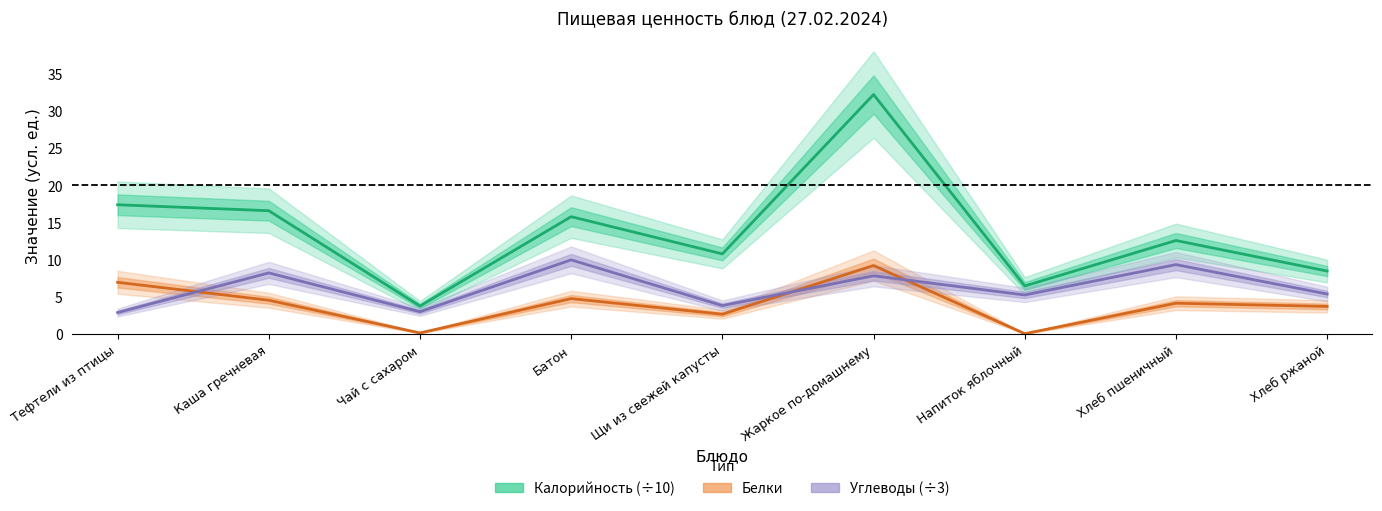

Reading right to left, what are all the values shown in this chart?

Калорийность (÷10): Хлеб ржаной=8.5	Хлеб пшеничный=12.6	Напиток яблочный=6.5	Жаркое по-домашнему=32.2	Щи из свежей капусты=10.8	Батон=15.8	Чай с сахаром=3.8	Каша гречневая=16.6	Тефтели из птицы=17.4
Белки: Хлеб ржаной=3.8	Хлеб пшеничный=4.2	Напиток яблочный=0.1	Жаркое по-домашнему=9.2	Щи из свежей капусты=2.7	Батон=4.8	Чай с сахаром=0.2	Каша гречневая=4.6	Тефтели из птицы=7.0
Углеводы (÷3): Хлеб ржаной=5.4	Хлеб пшеничный=9.4	Напиток яблочный=5.3	Жаркое по-домашнему=7.9	Щи из свежей капусты=3.9	Батон=10.0	Чай с сахаром=3.0	Каша гречневая=8.2	Тефтели из птицы=2.9